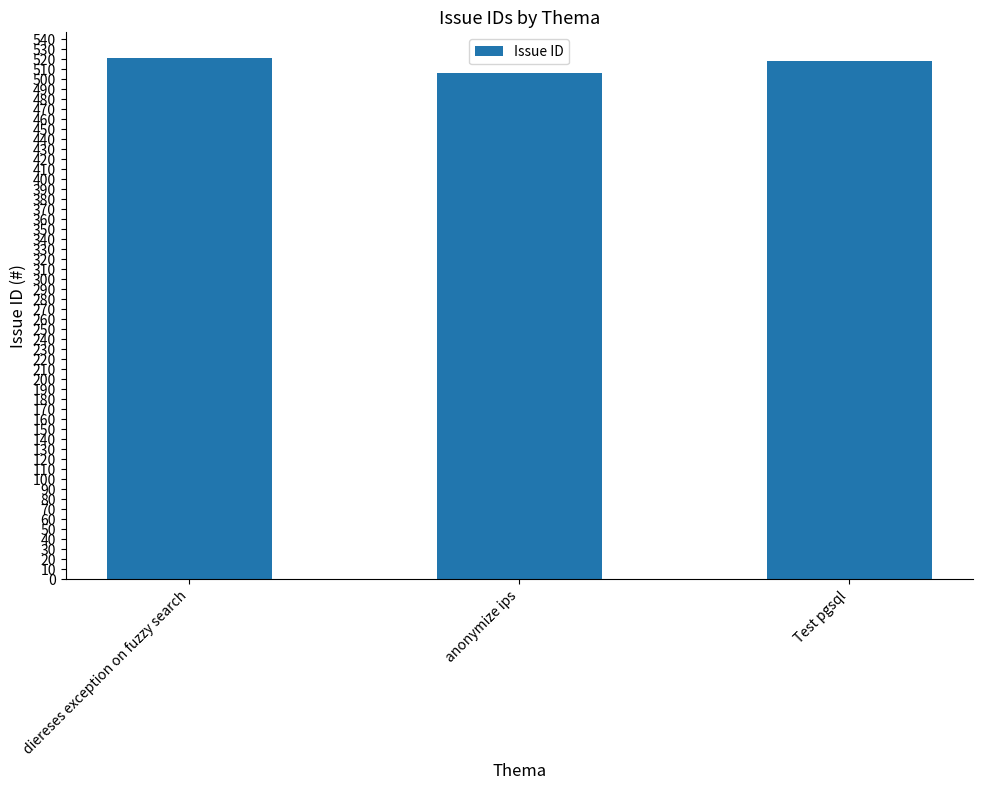

Which has a higher value, Test pgsql or anonymize ips?

Test pgsql